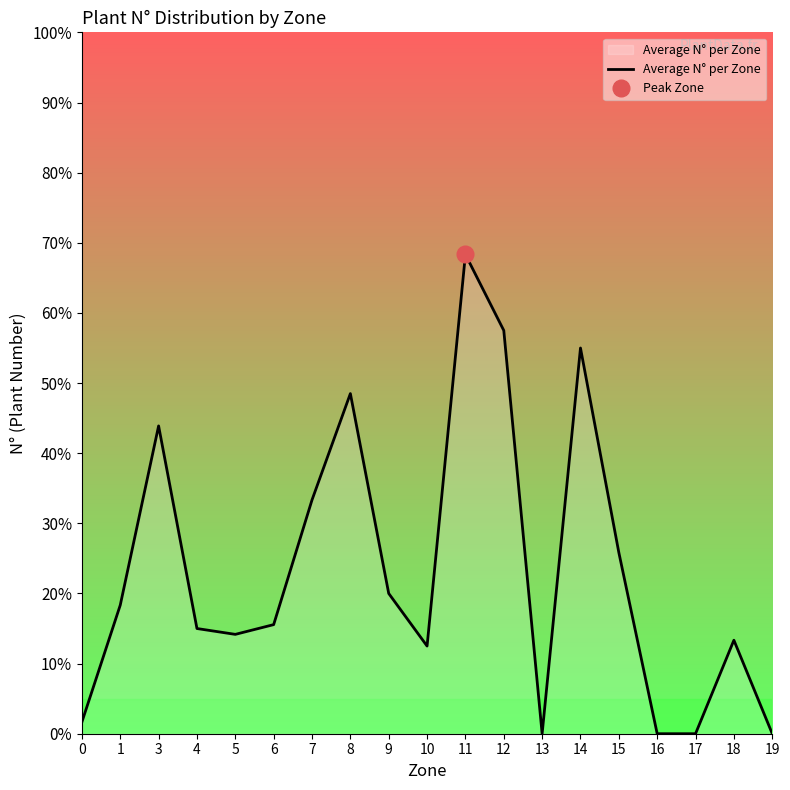

How many points are lower than both their immediate neighbors (excluding endpoints)?

3